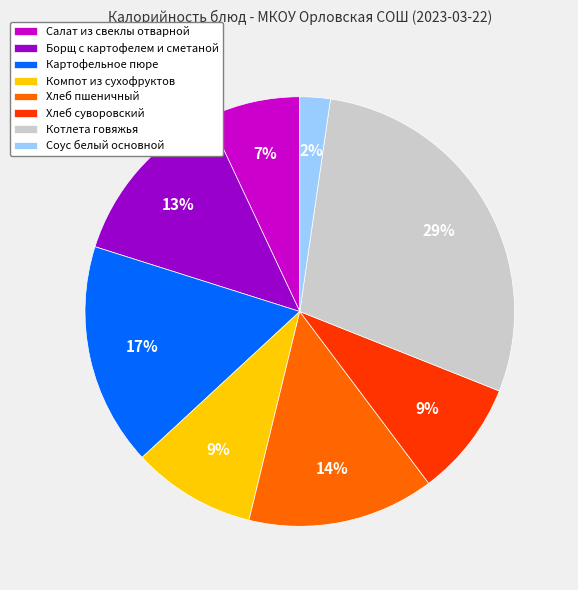

Does any single category account for the majority?

No